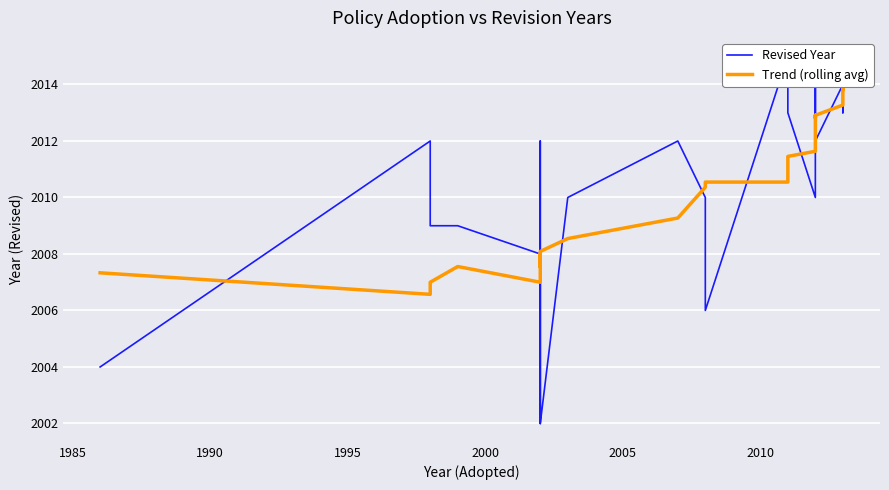

Is it true that Revised Year equals 611.5 at 21?

False